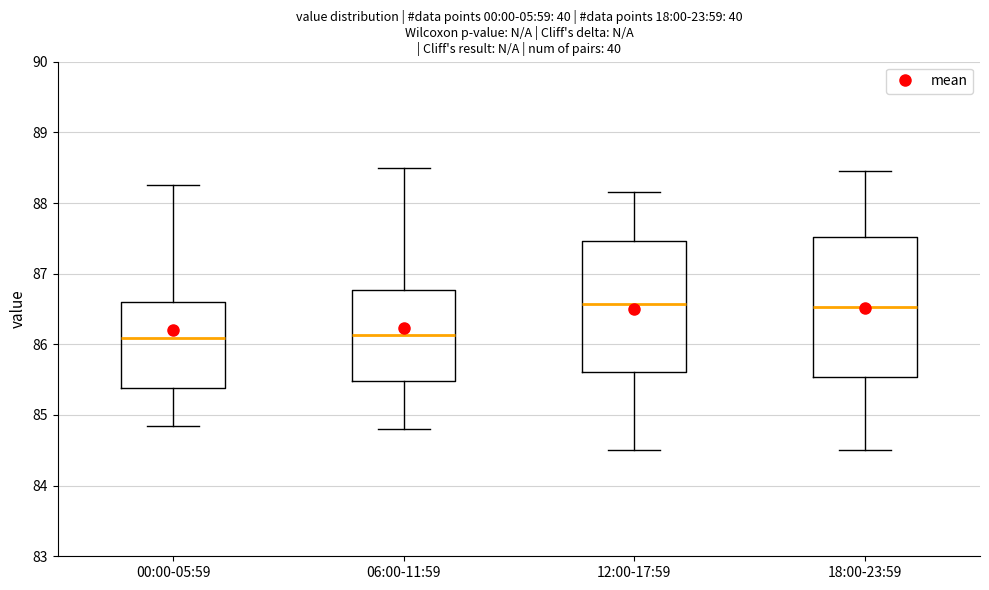

Comparing the boxes themselves (not the whiskers), which one is the tallest?

18:00-23:59